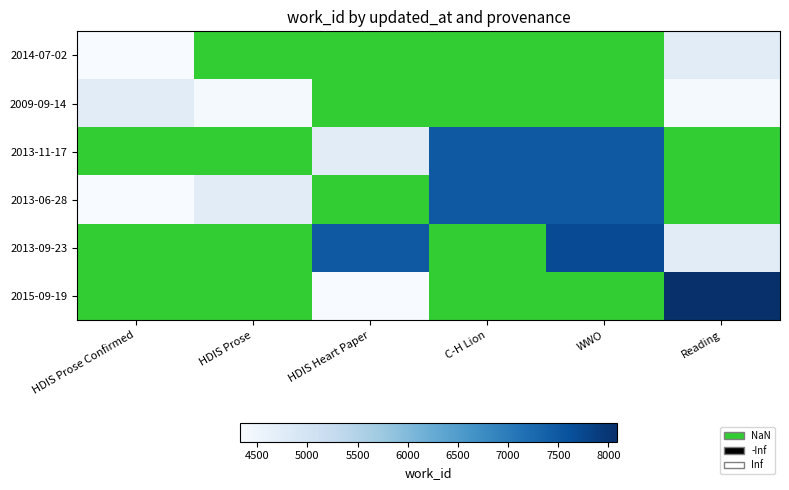

The value of 2015-09-19 at HDIS Heart Paper is 868.6. True or false?

False